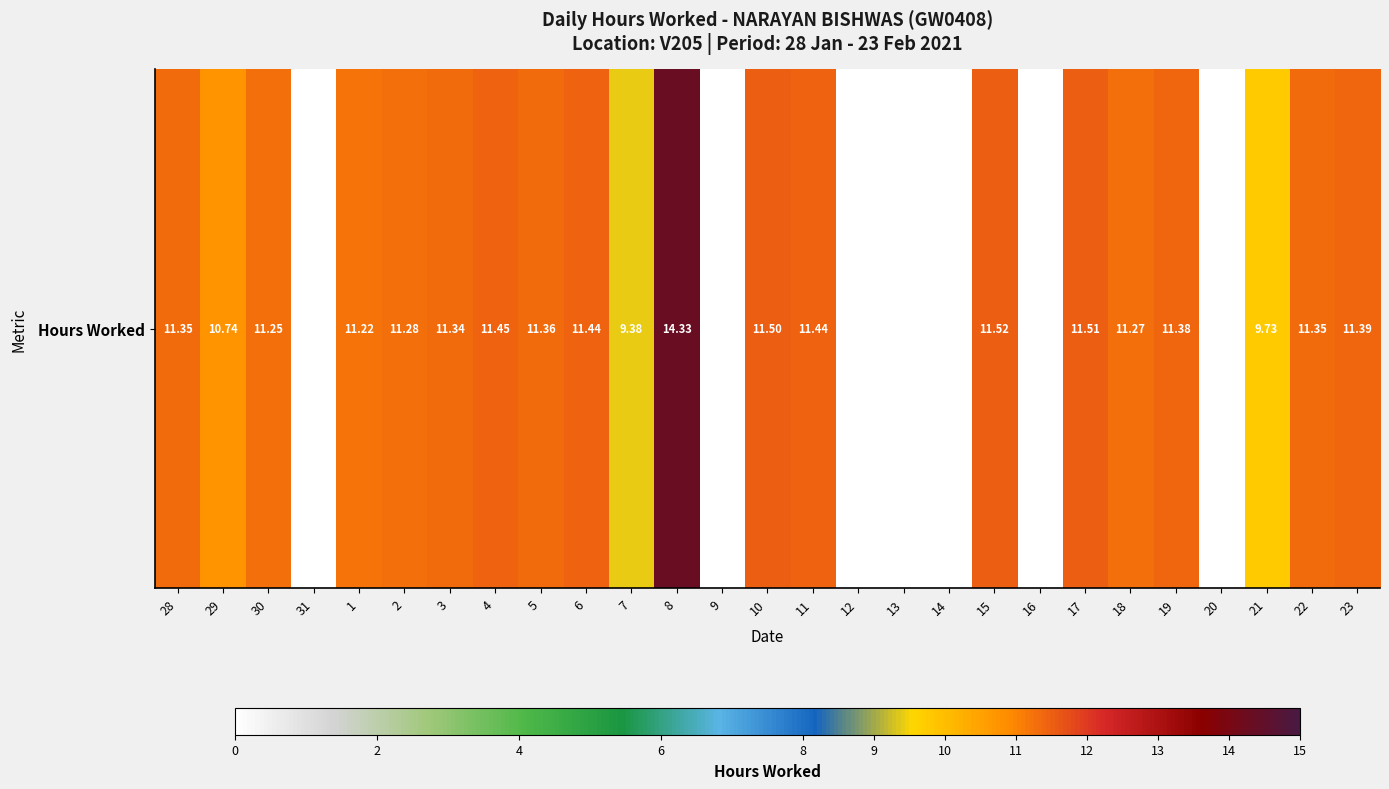

At which label is the value closest to 7?

7